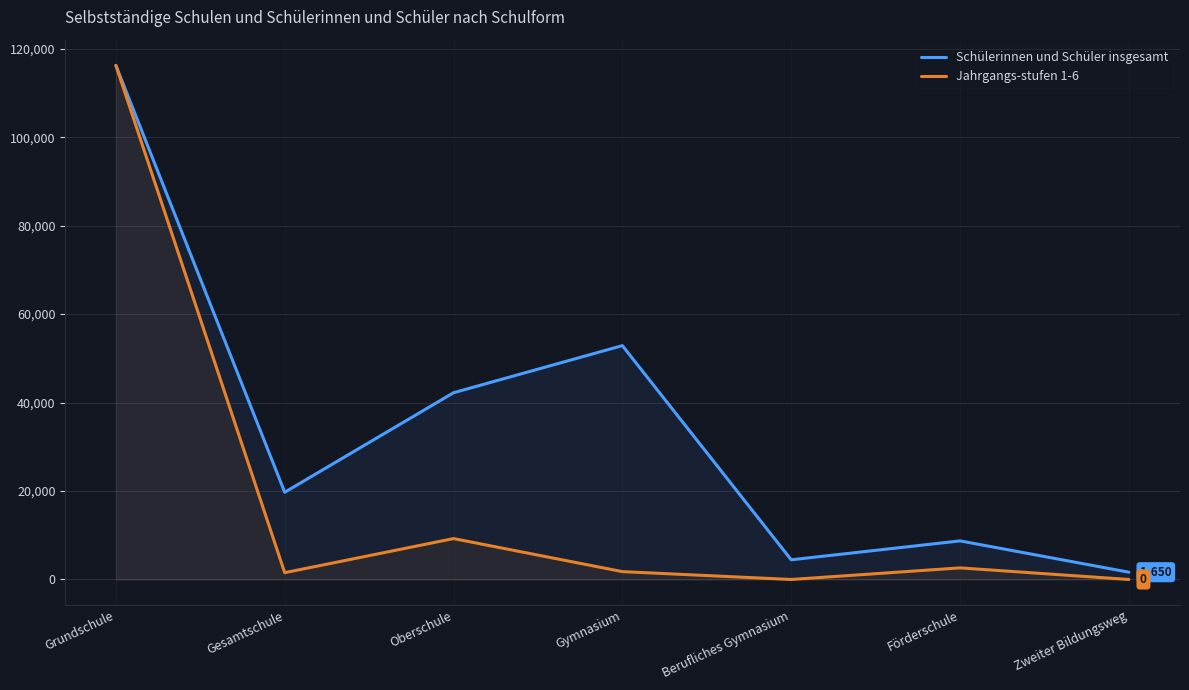

Reading left to right, transcribe all the data shown in this chart.

Schülerinnen und Schüler insgesamt: 116241	19723	42228	52878	4451	8728	1650
Jahrgangs-stufen 1-6: 116241	1539	9249	1778	0	2625	0